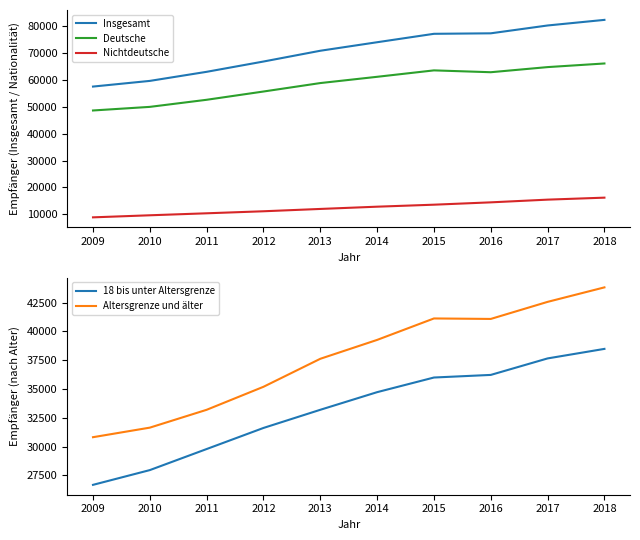

How many values in the Deutsche series are below 61132?

5